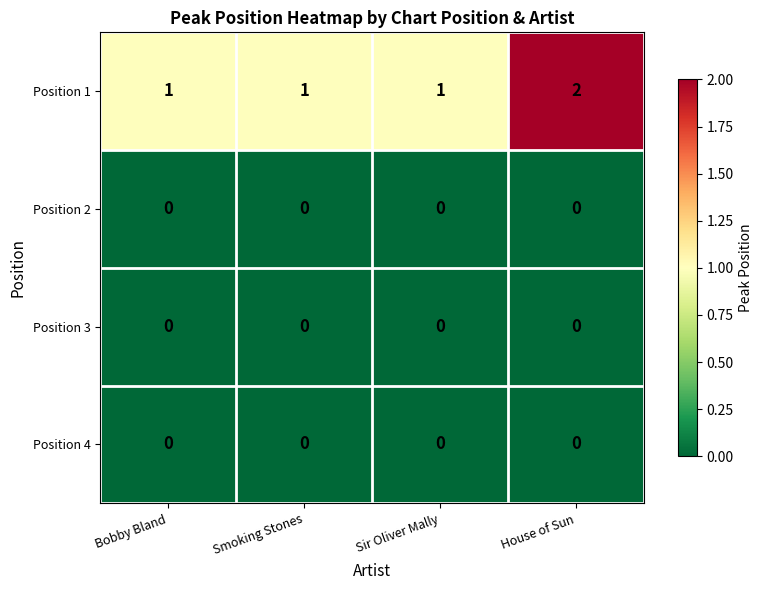

Which series has the largest range (max minus min)?

Position 1